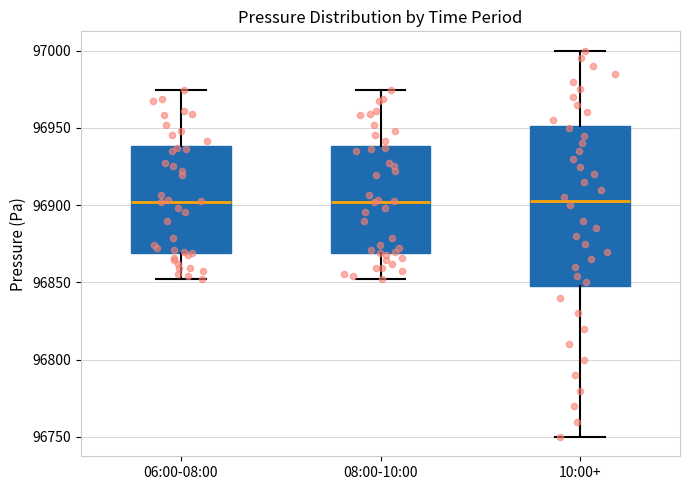

Where does the median line of the box for 06:00-08:00 sit on the y-axis? The values are not printed on the chart, so give them approximately, as read against the axis.

96900